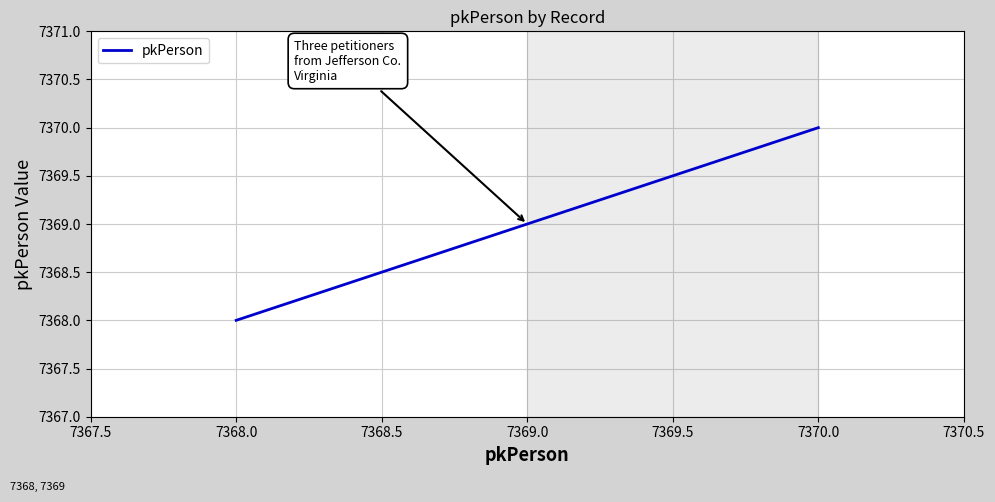

What is the smallest value displayed?

7368